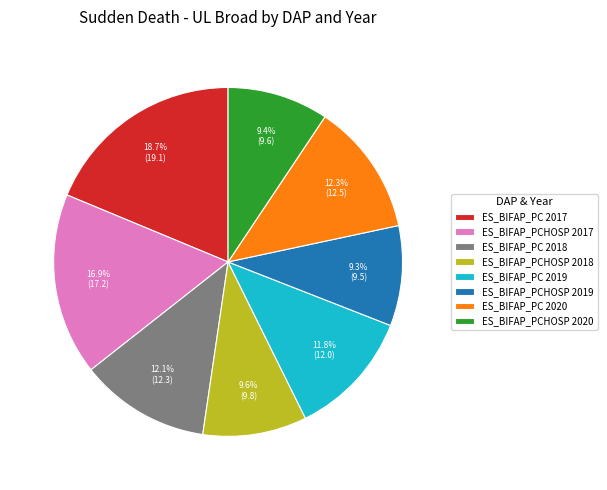

To the nearest percent, what is the difference between the largest and smallest slice percentages?

9%